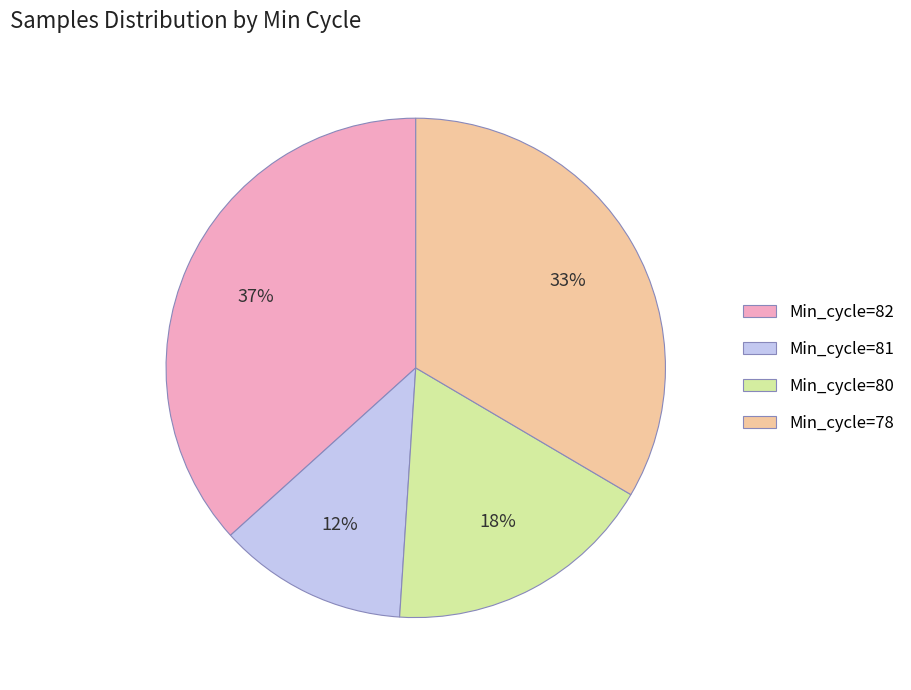

Do Min_cycle=81 and Min_cycle=82 together represent more than half of the pie?

No